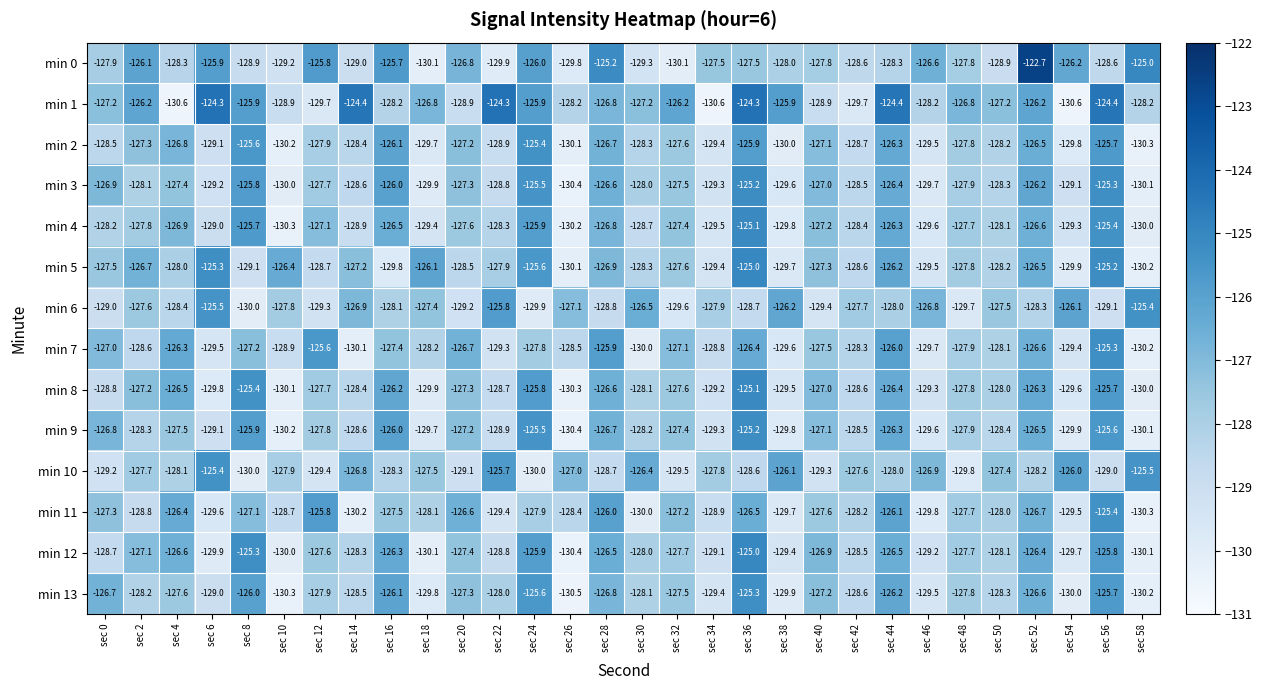

Rank the categories by min 3 value from highest to lowest.

sec 36, sec 56, sec 24, sec 8, sec 16, sec 52, sec 44, sec 28, sec 0, sec 40, sec 20, sec 4, sec 32, sec 12, sec 48, sec 30, sec 2, sec 50, sec 42, sec 14, sec 22, sec 54, sec 6, sec 34, sec 38, sec 46, sec 18, sec 10, sec 58, sec 26